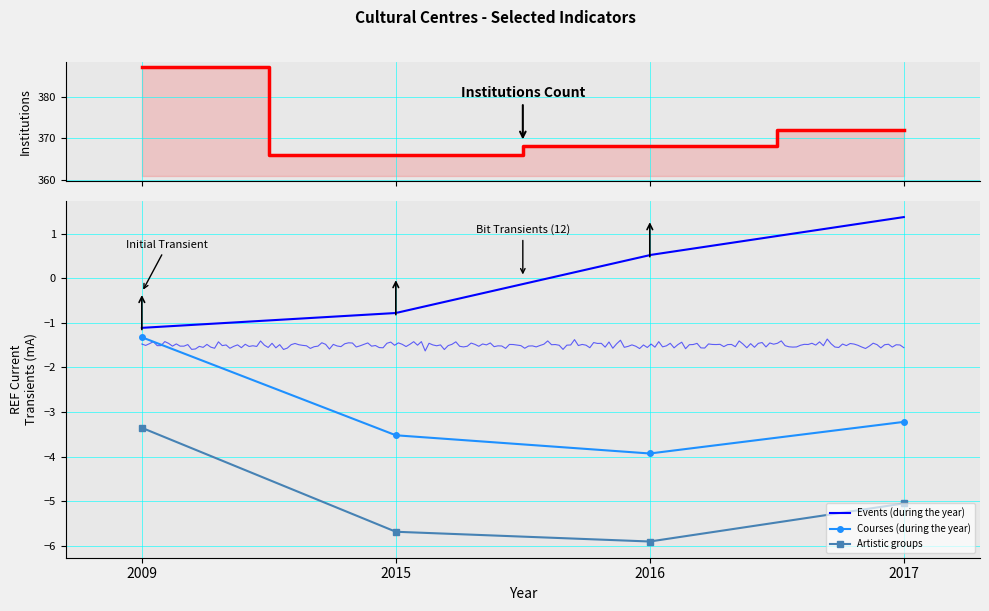

What is the value of the Institutions point at the 4th from the left?

372.0